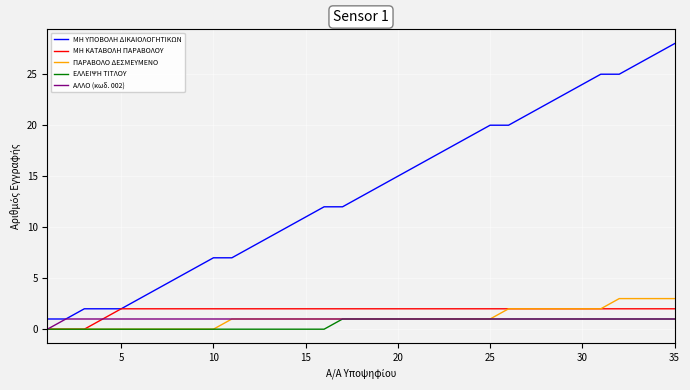

What is the difference between the second highest and minimum values in the ΑΛΛΟ (κωδ. 002) series?

1